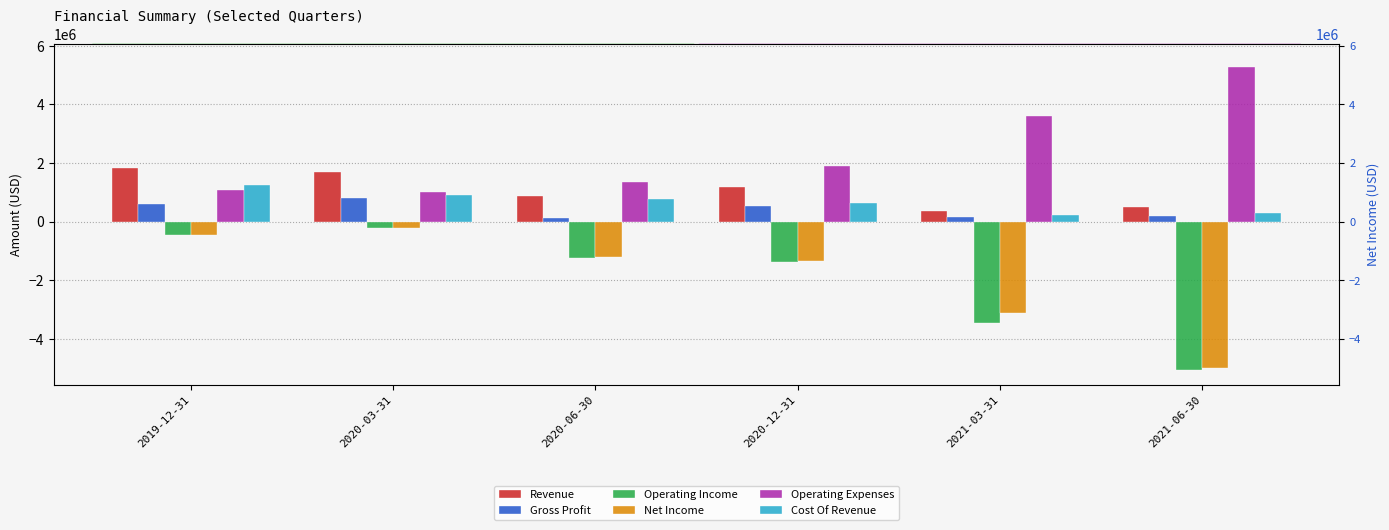

Reading left to right, extract all data points from this chart.

Revenue: 1843257	1708000	876000	1179847	376000	489000
Gross Profit: 607233	812000	112000	529032	149000	208000
Operating Income: -474035	-213000	-1226000	-1383145	-3458000	-5062000
Net Income: -473695	-213000	-1216000	-1356020	-3111000	-5010000
Operating Expenses: 1081268	1025000	1338000	1912177	3607000	5270000
Cost Of Revenue: 1236024	896000	764000	650815	227000	281000